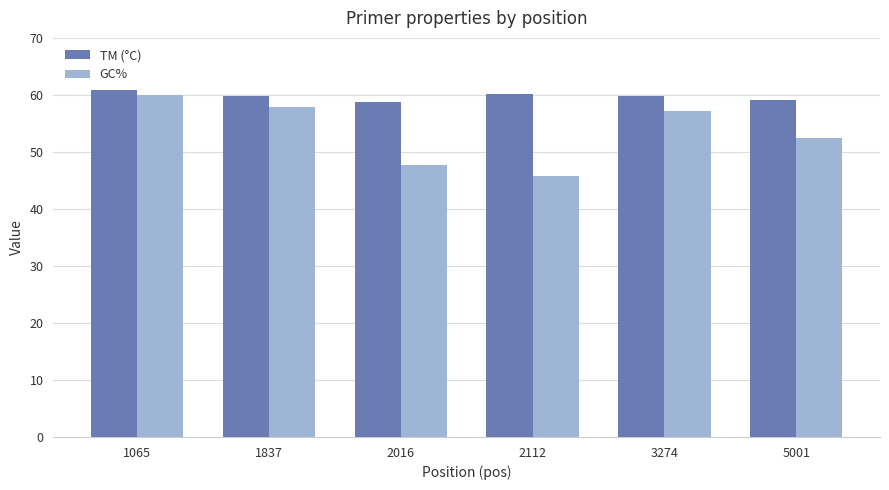

Rank the series at 2112 from lowest to highest value.

GC%, TM (°C)